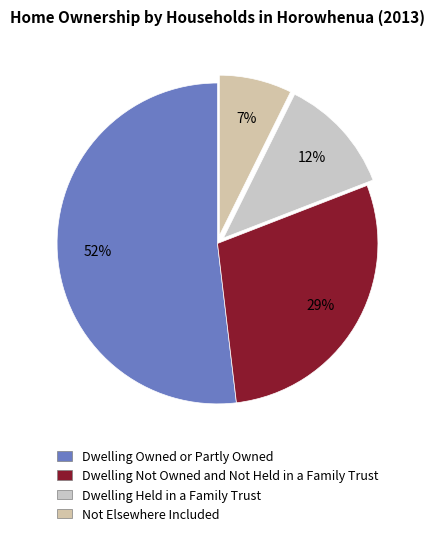

What is the smallest slice in the pie chart?

Not Elsewhere Included